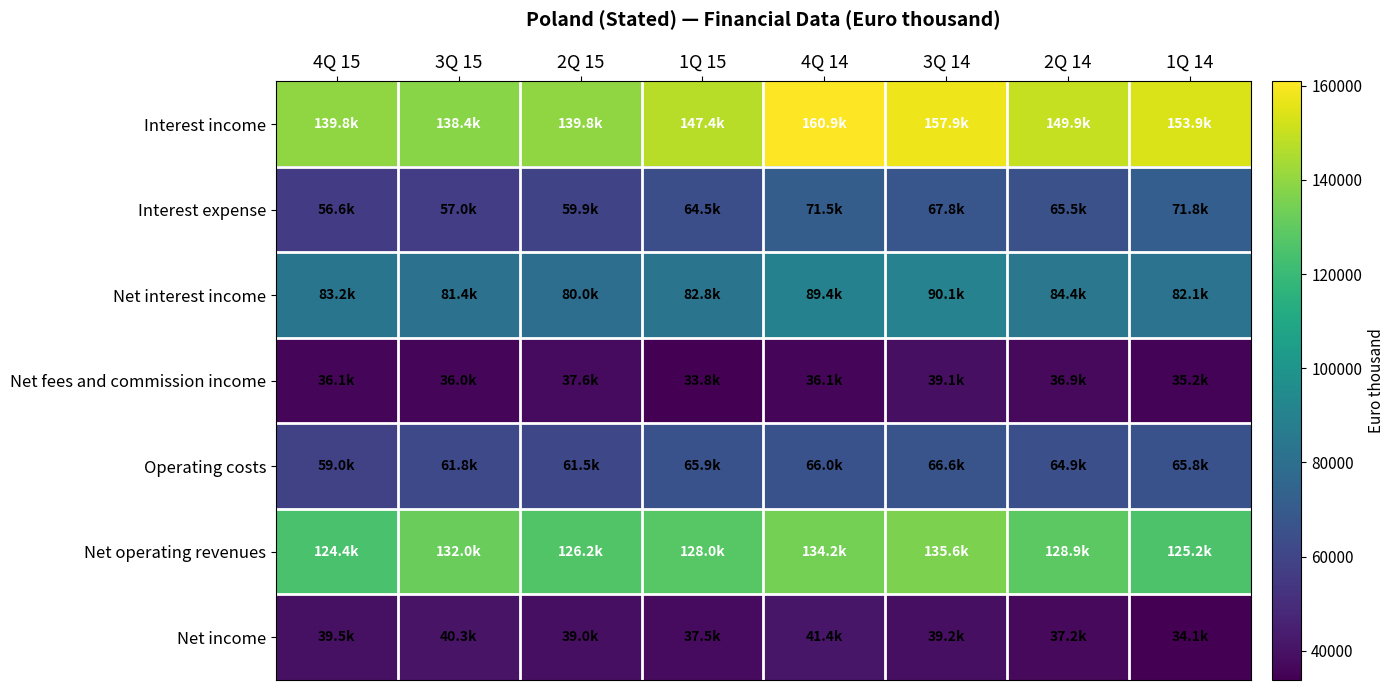

Reading left to right, list all the values displayed in this chart.

Interest income: 4Q 15=139751	3Q 15=138387	2Q 15=139835	1Q 15=147360	4Q 14=160945	3Q 14=157878	2Q 14=149908	1Q 14=153913
Interest expense: 4Q 15=56568	3Q 15=57028	2Q 15=59882	1Q 15=64539	4Q 14=71508	3Q 14=67759	2Q 14=65481	1Q 14=71776
Net interest income: 4Q 15=83183	3Q 15=81359	2Q 15=79954	1Q 15=82820	4Q 14=89437	3Q 14=90119	2Q 14=84427	1Q 14=82137
Net fees and commission income: 4Q 15=36113	3Q 15=35983	2Q 15=37601	1Q 15=33771	4Q 14=36061	3Q 14=39107	2Q 14=36944	1Q 14=35151
Operating costs: 4Q 15=58964	3Q 15=61784	2Q 15=61515	1Q 15=65924	4Q 14=66020	3Q 14=66567	2Q 14=64935	1Q 14=65836
Net operating revenues: 4Q 15=124399	3Q 15=132011	2Q 15=126206	1Q 15=128025	4Q 14=134221	3Q 14=135615	2Q 14=128870	1Q 14=125213
Net income: 4Q 15=39475	3Q 15=40313	2Q 15=38997	1Q 15=37454	4Q 14=41385	3Q 14=39233	2Q 14=37171	1Q 14=34104